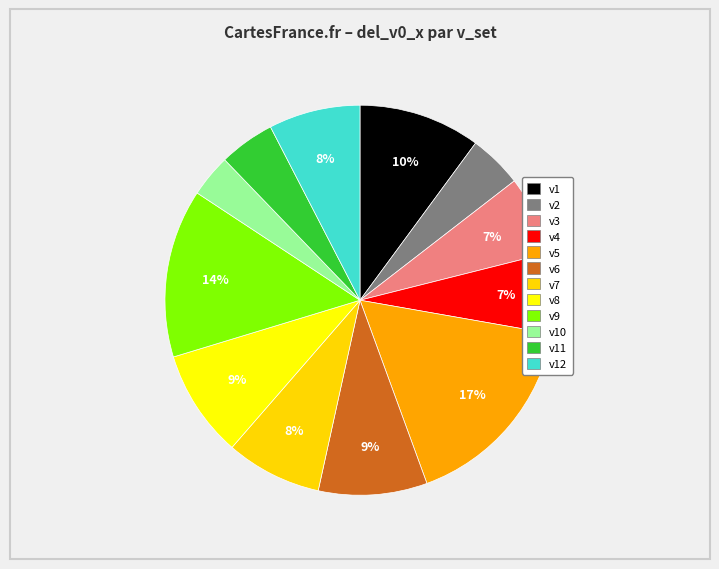

To the nearest percent, what is the difference between the largest and smallest slice percentages?

13%